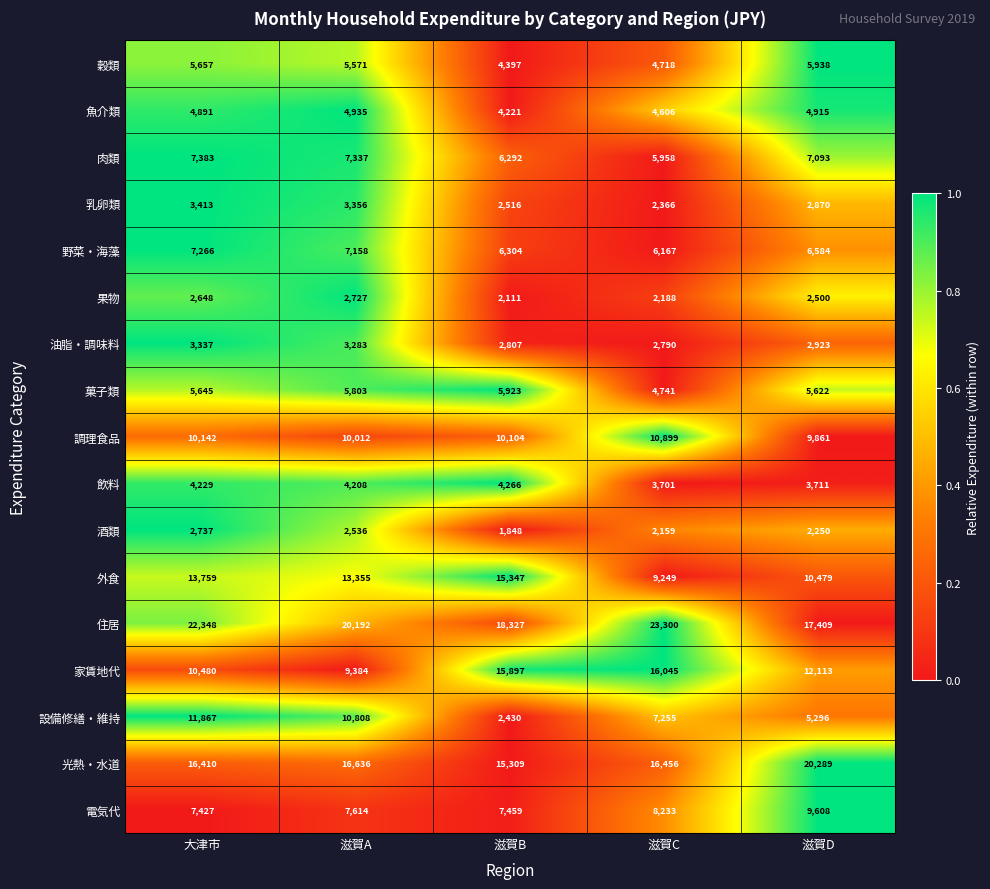

Which series has the widest spread of values?

設備修繕・維持